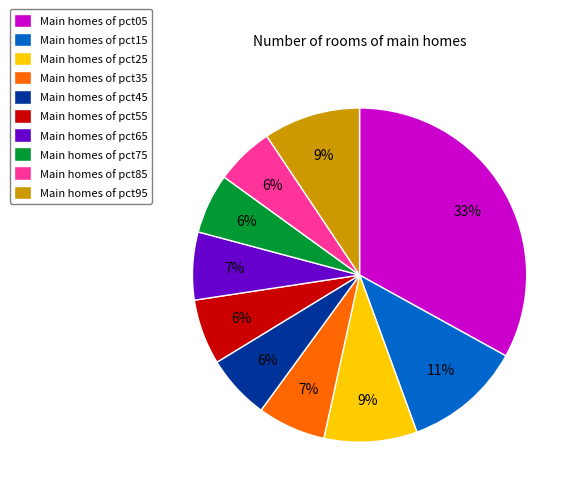

Does Main homes of pct95 account for over 50% of the chart?

No